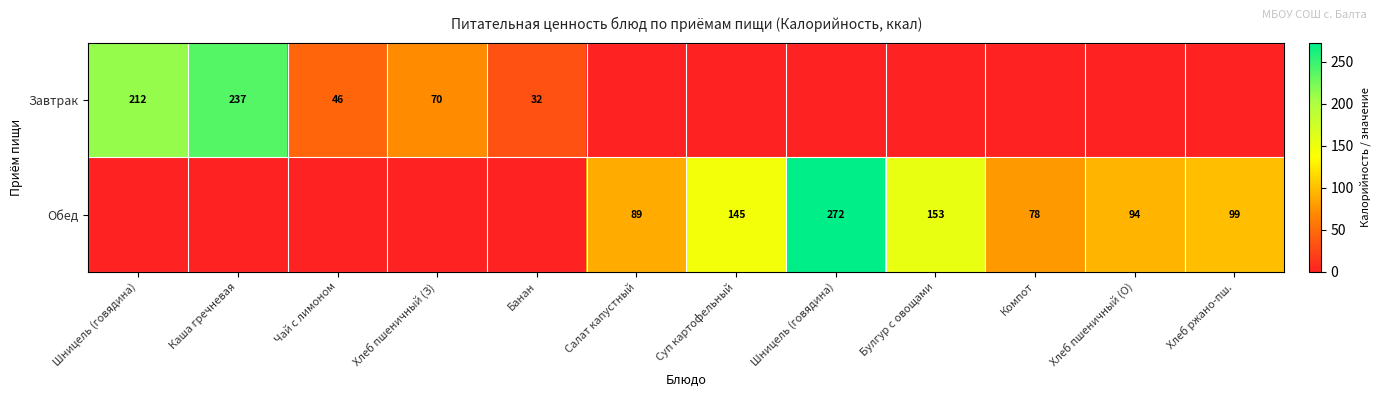

What is the sum of all Завтрак values?

597.8